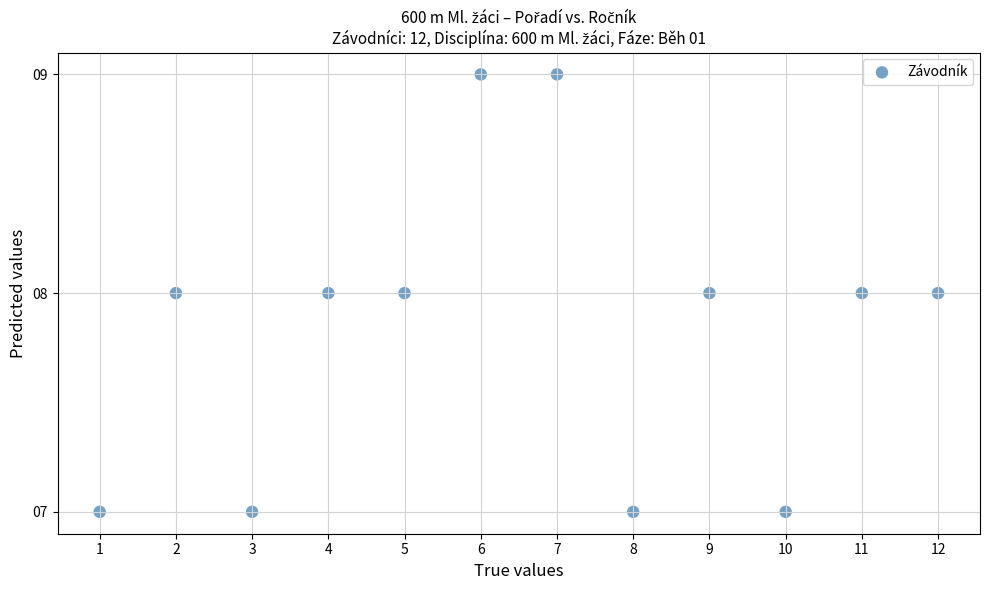

What is the average X value?

6